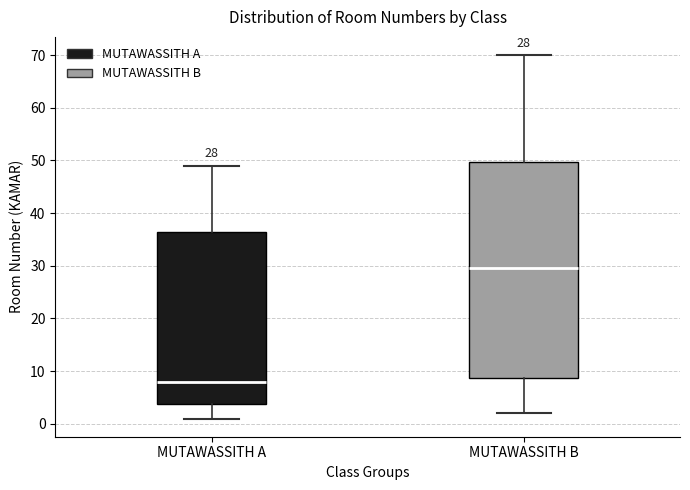

Comparing the boxes themselves (not the whiskers), which one is the tallest?

MUTAWASSITH B